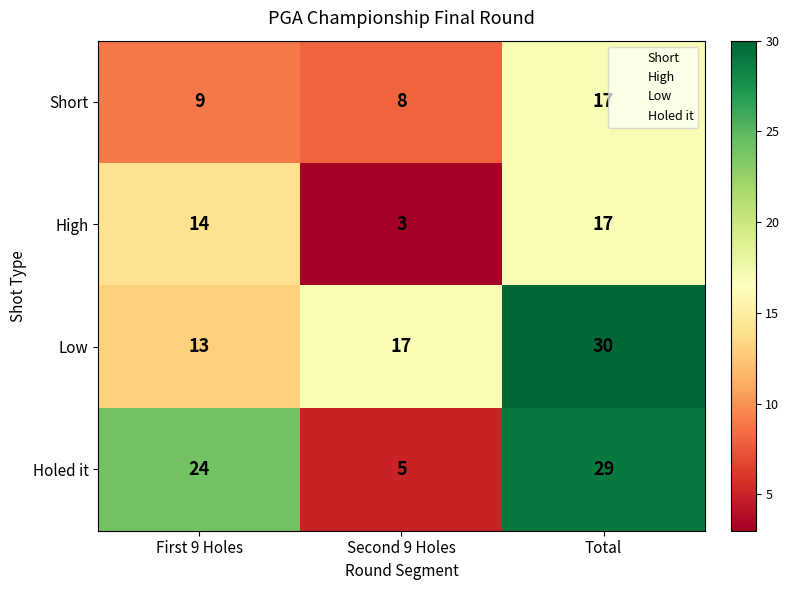

Rank the categories by Short value from highest to lowest.

Total, First 9 Holes, Second 9 Holes